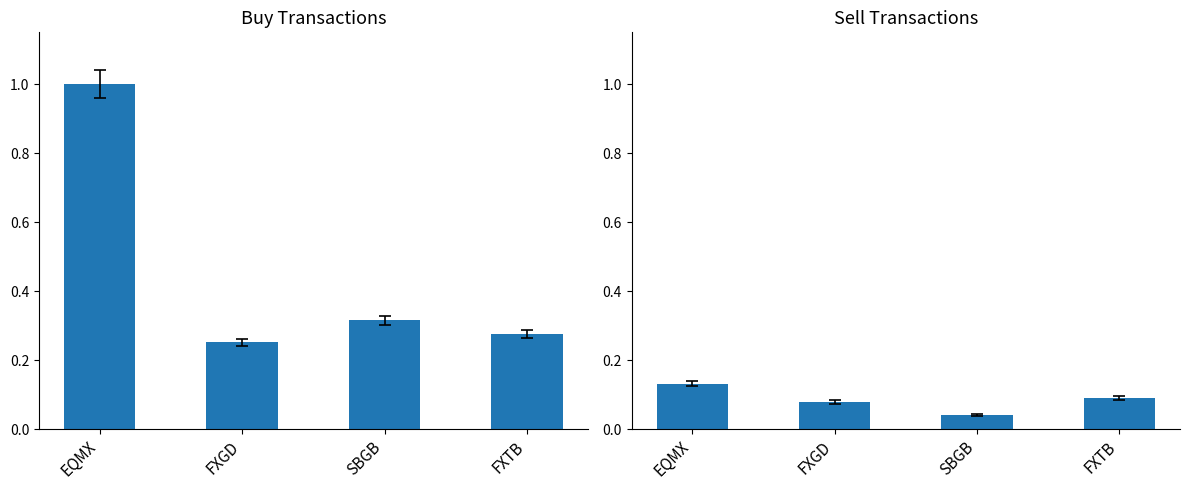

How many sell values are between 0 and 1?

4